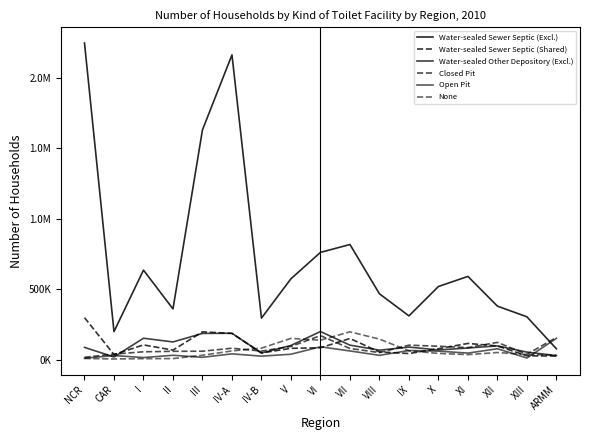

The value of None at X is 81884. True or false?

False